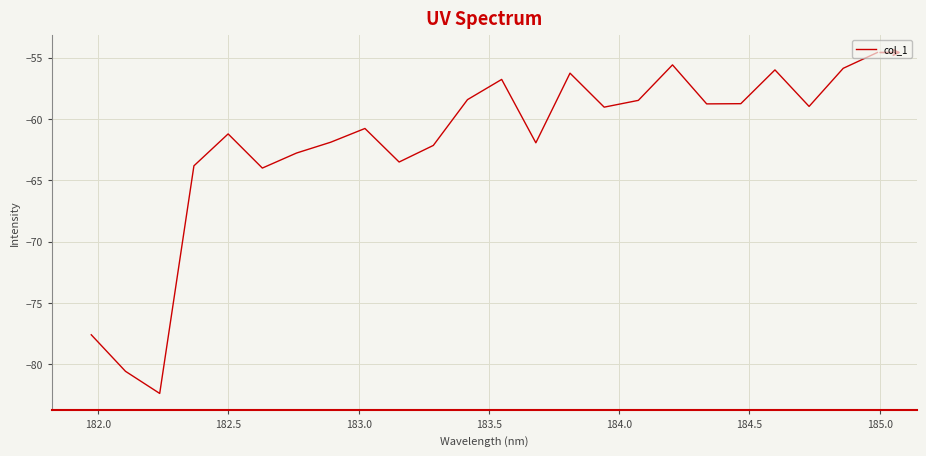

What is the maximum value shown in the chart?

-54.6